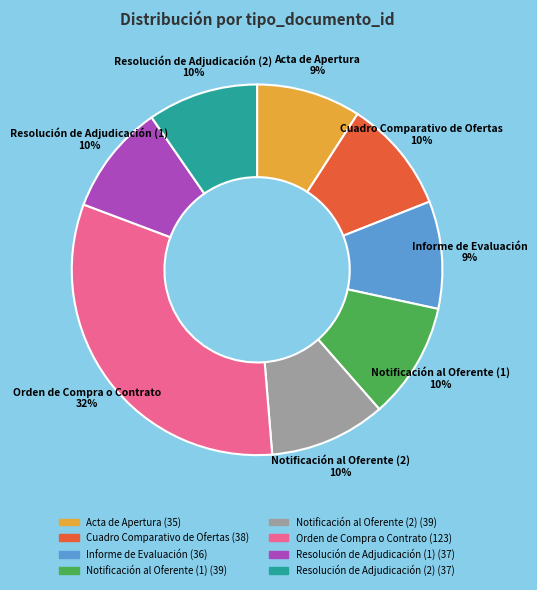

How many segments does this pie chart have?

8